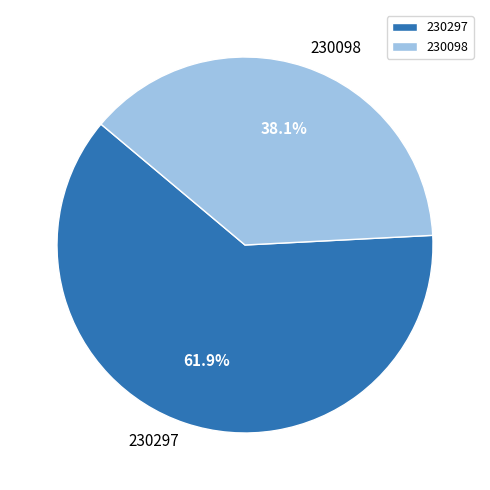

Is it true that 230297 is 49% of the pie?

False